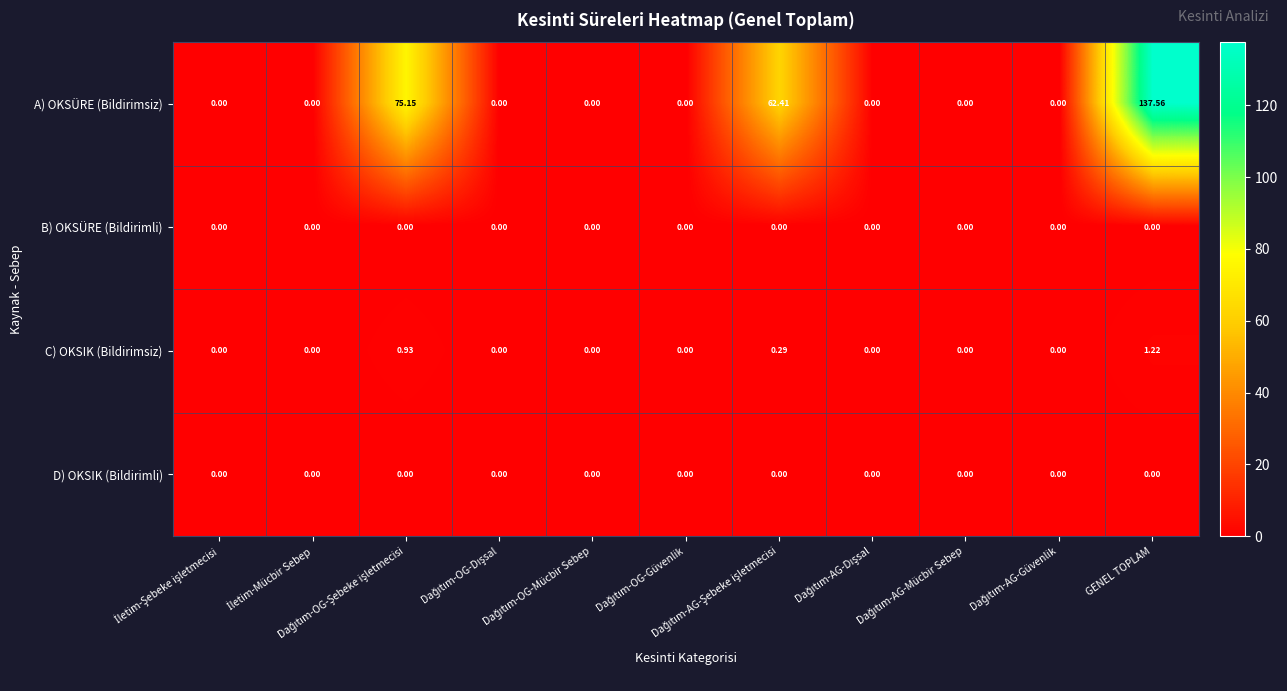

How many series are shown in this chart?

4